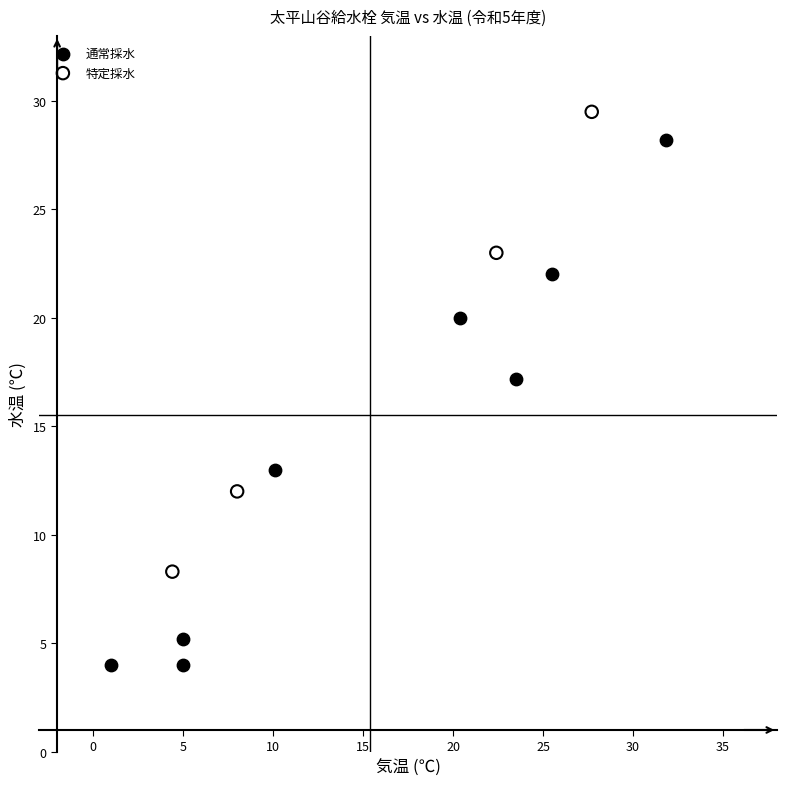

Which series reaches the minimum Y coordinate?

通常採水